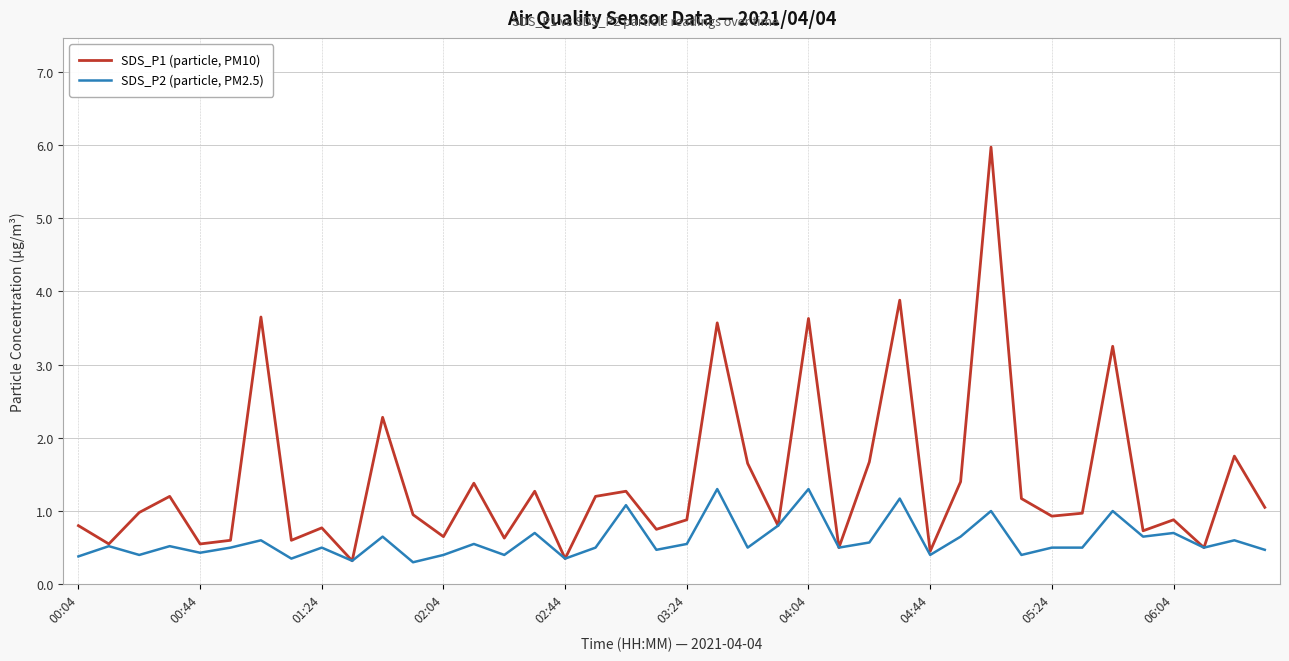

Which series has the largest range (max minus min)?

SDS_P1 (particle, PM10)